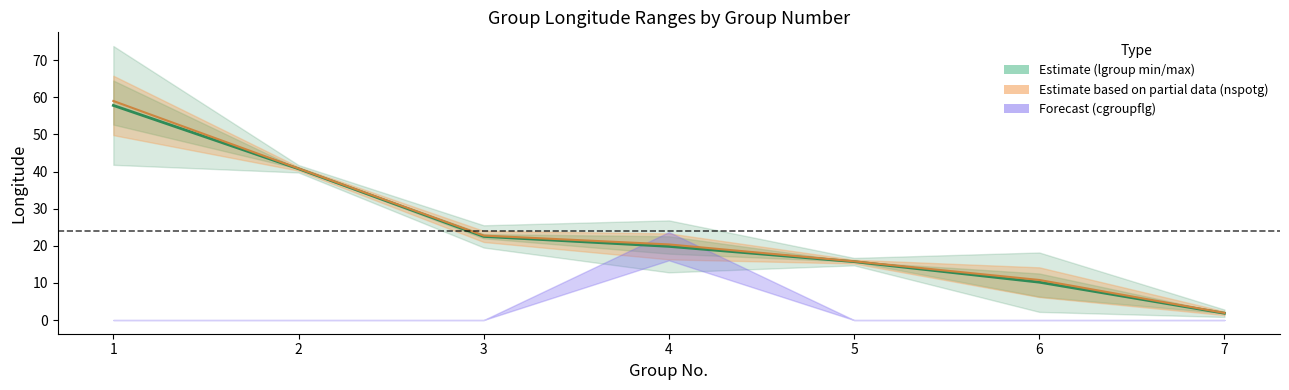

What is the spread (max minus min) of values at 5?

0.1